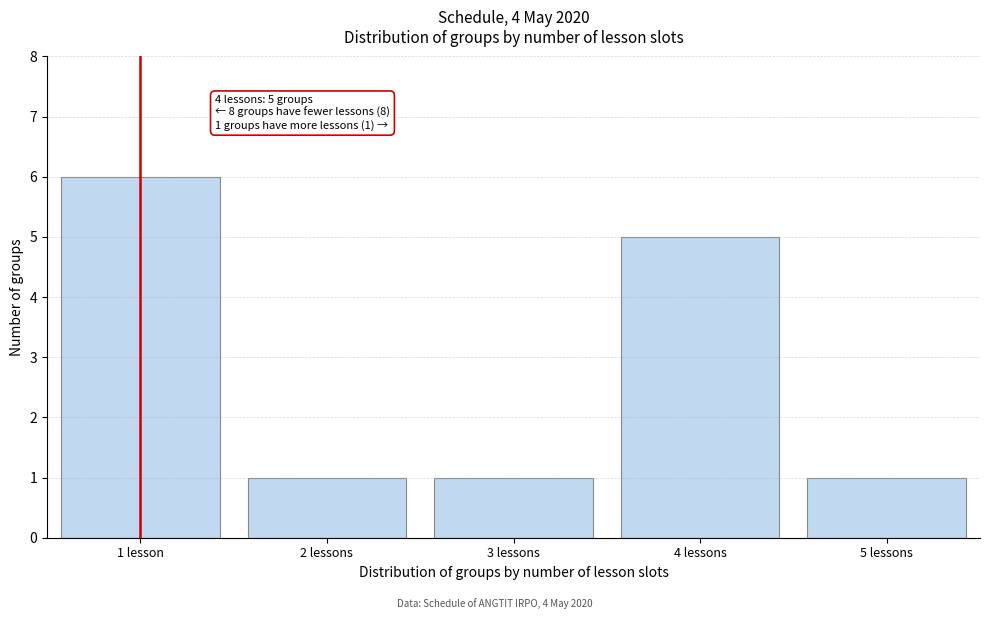

Reading left to right, what are all the values shown in this chart?

6	1	1	5	1